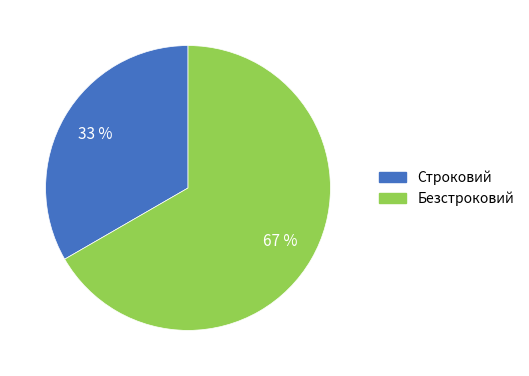

Which slice is the largest?

Безстроковий